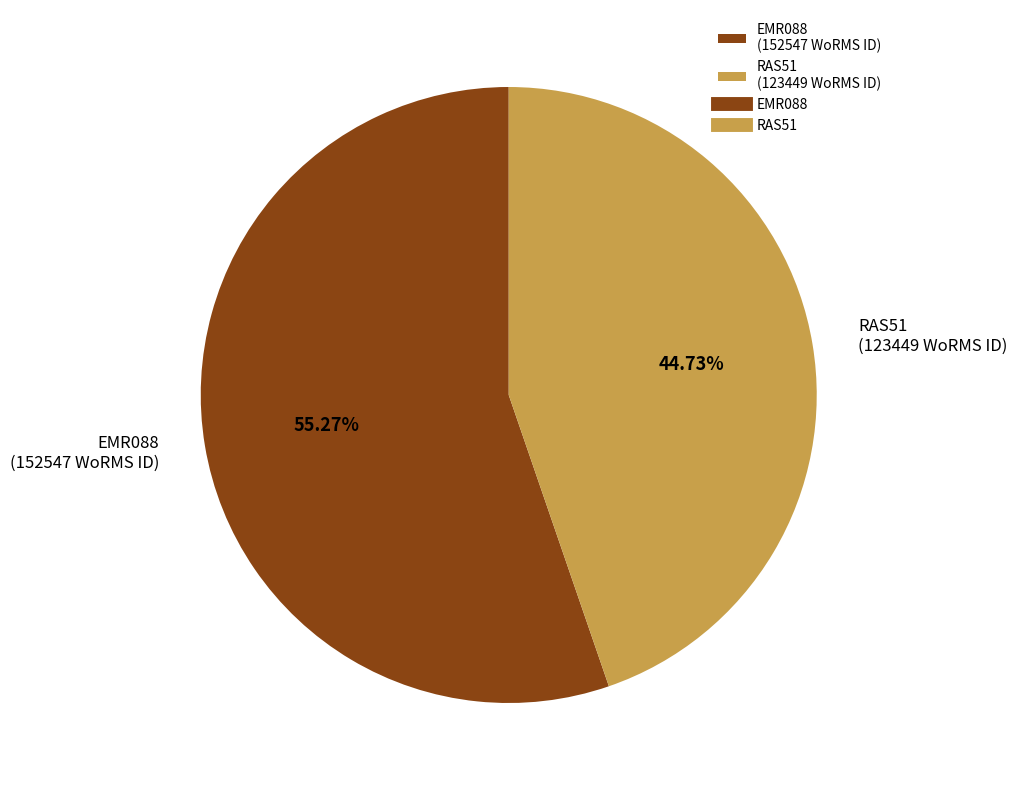

To the nearest percent, what is the average slice percentage?

50%